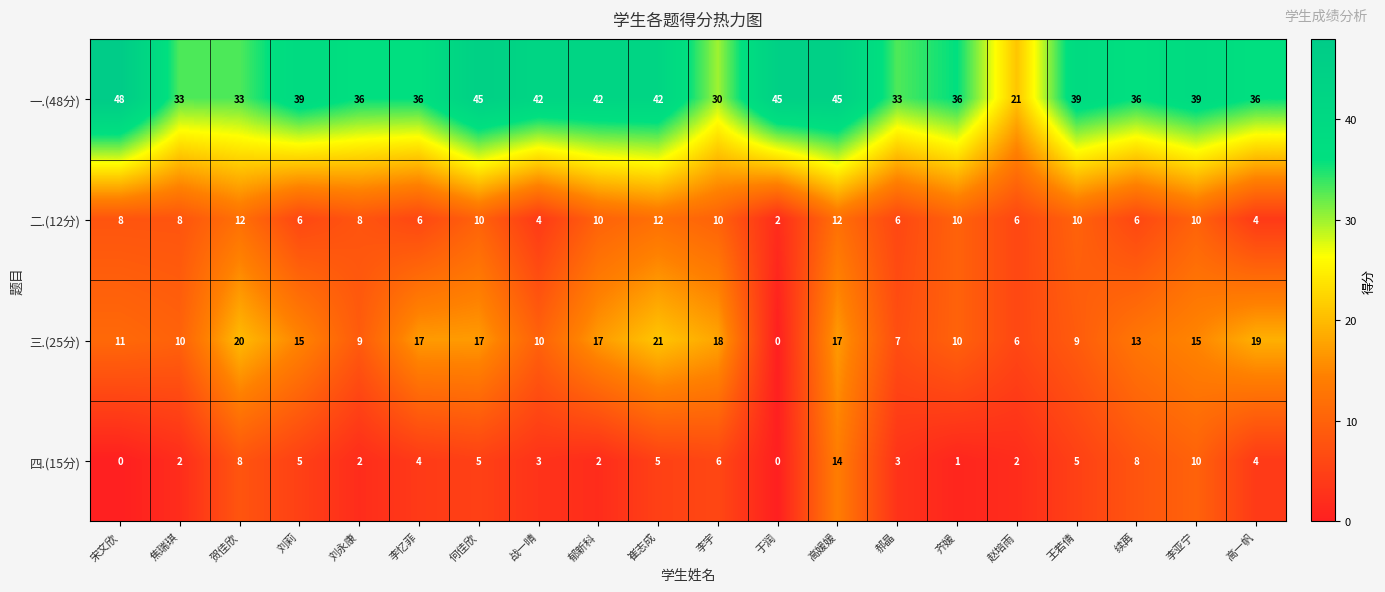

Is it true that 二.(12分) equals 10 at 郝晶?

False